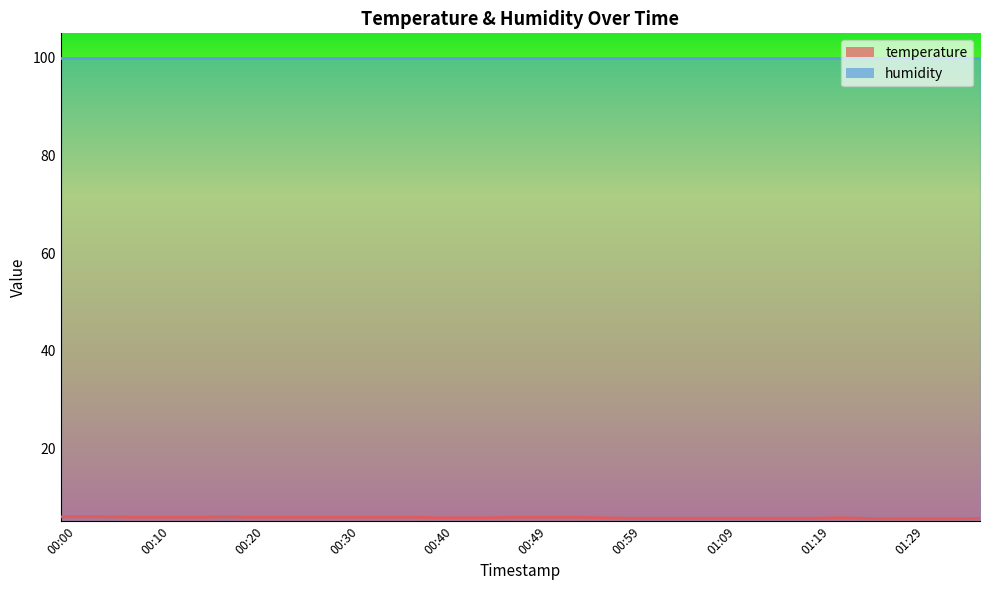

What position from the left is 00:57?

24